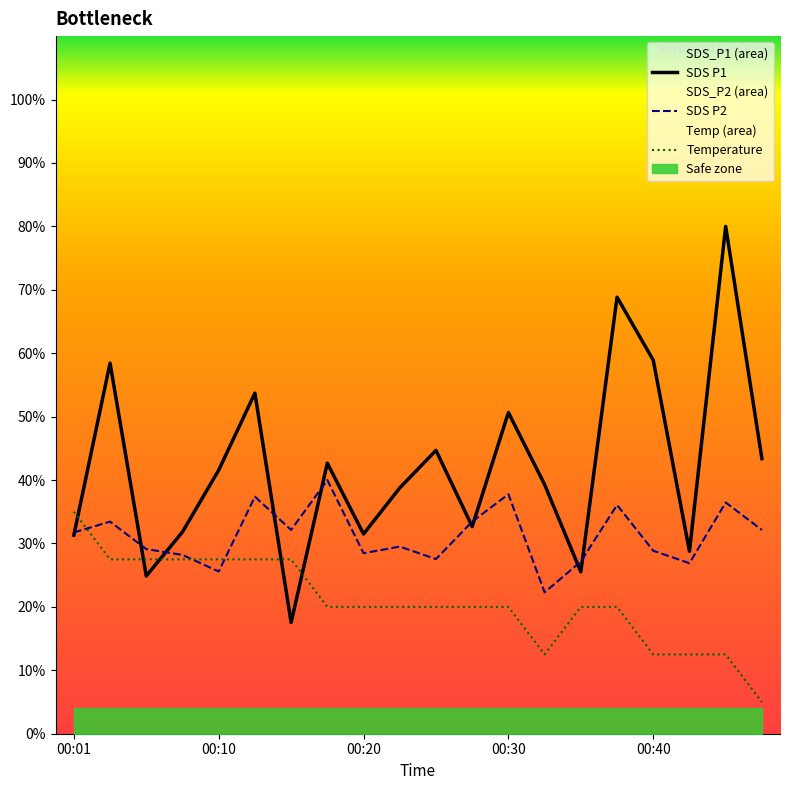

Does the chart display data point markers on the line(s)?

No